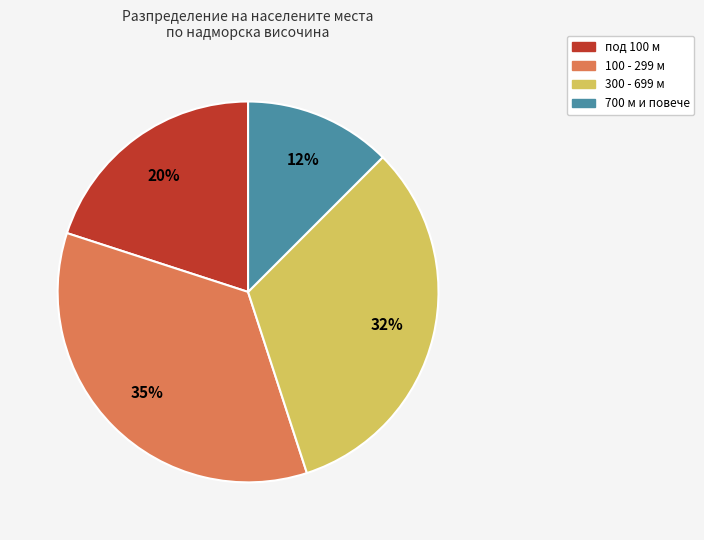

Does any single category account for the majority?

No